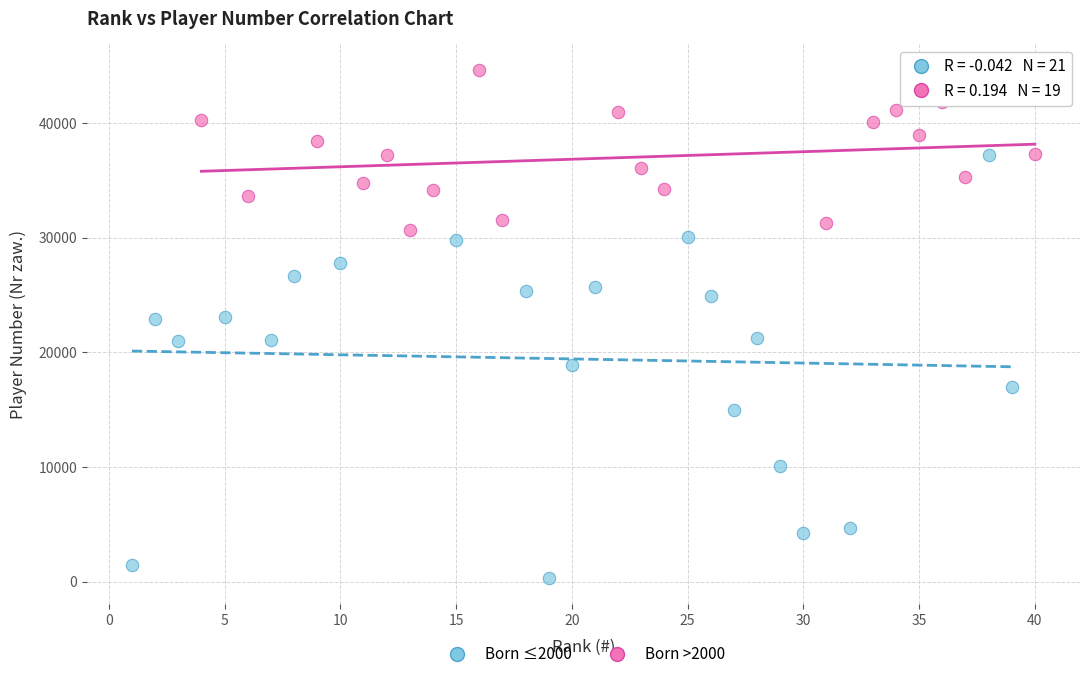

Which series has the largest Y range (max minus min)?

Born ≤2000